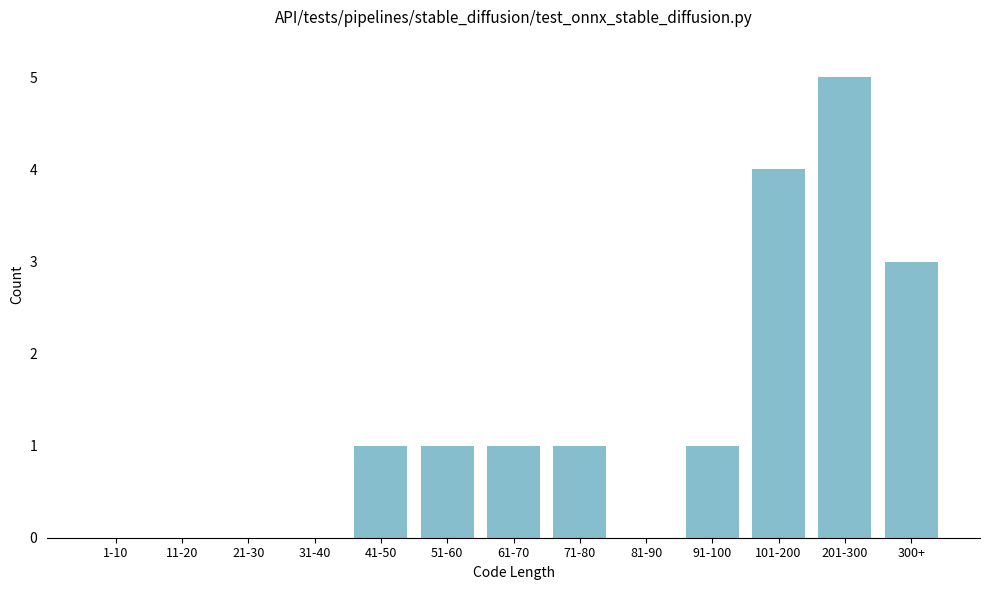

Reading left to right, list all the values displayed in this chart.

1-10=0	11-20=0	21-30=0	31-40=0	41-50=1	51-60=1	61-70=1	71-80=1	81-90=0	91-100=1	101-200=4	201-300=5	300+=3